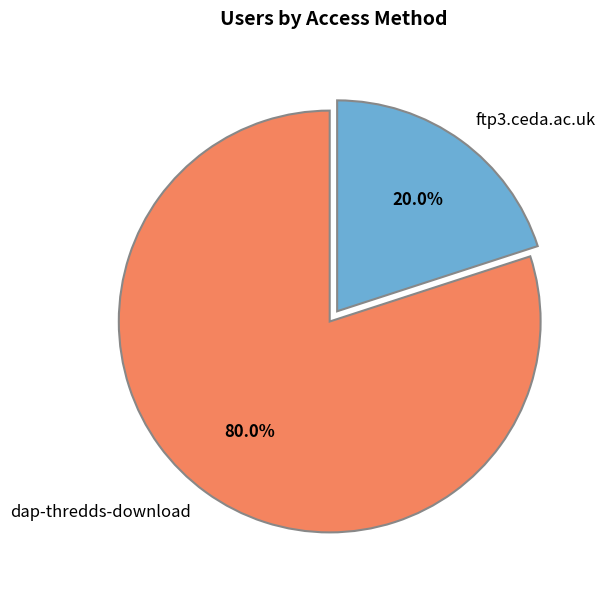

What is the total percentage of ftp3.ceda.ac.uk and dap-thredds-download?

100.0%